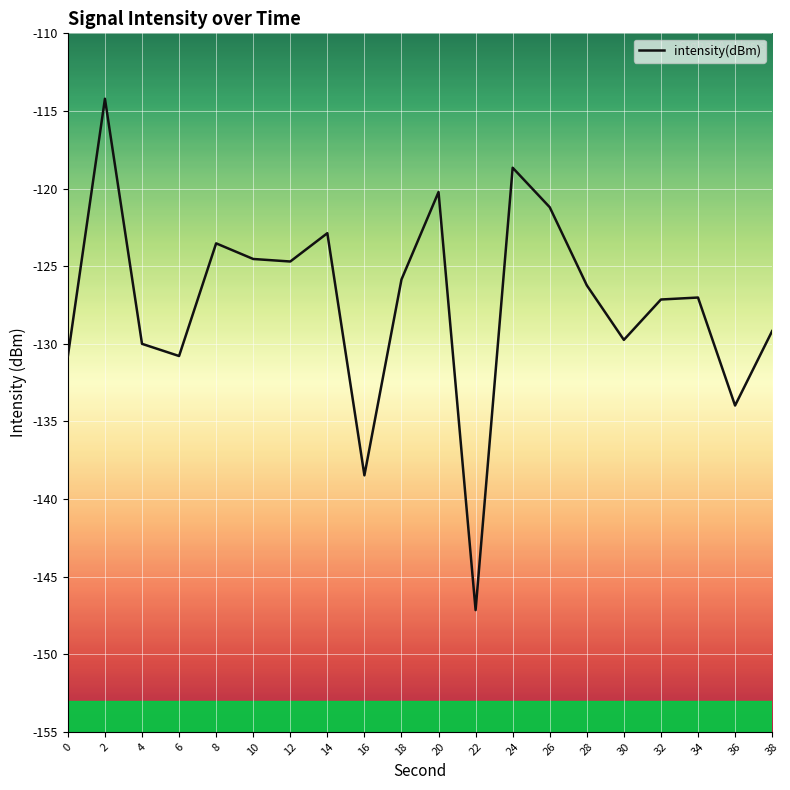

What is the average value?

-127.3